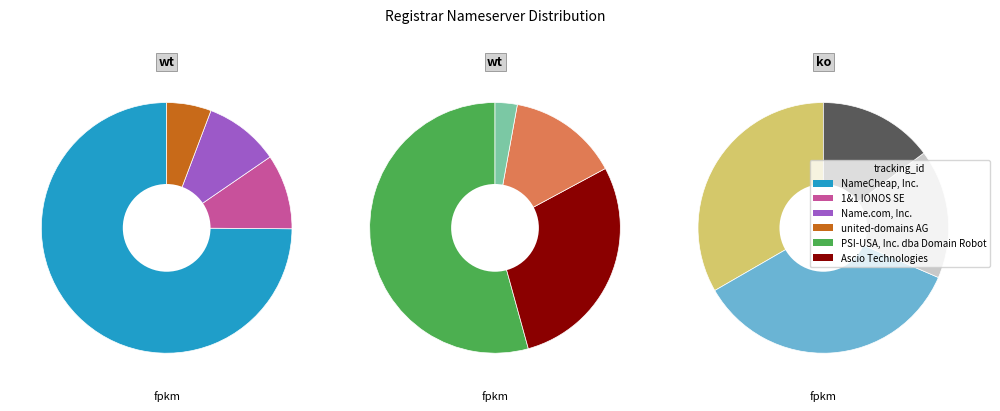

What is the majority slice?

NameCheap, Inc.